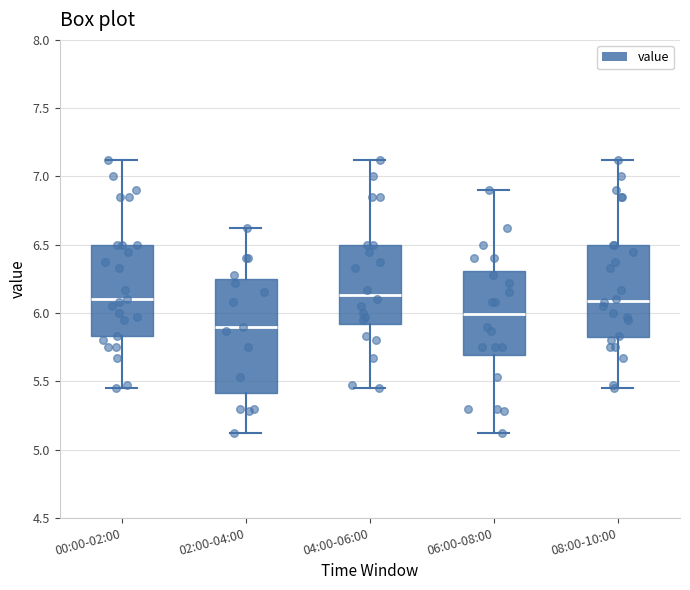

Reading left to right, read every box against the y-axis: the position of its median line, the range the box covers, and the ends of its whiskers. The values are not printed on the chart, so give them approximately, as read against the axis.

00:00-02:00: median 6.10, box 5.85 to 6.50, whiskers 5.45 to 7.10
02:00-04:00: median 5.90, box 5.40 to 6.25, whiskers 5.10 to 6.60
04:00-06:00: median 6.15, box 5.90 to 6.50, whiskers 5.45 to 7.10
06:00-08:00: median 6.00, box 5.70 to 6.30, whiskers 5.10 to 6.90
08:00-10:00: median 6.10, box 5.80 to 6.50, whiskers 5.45 to 7.10